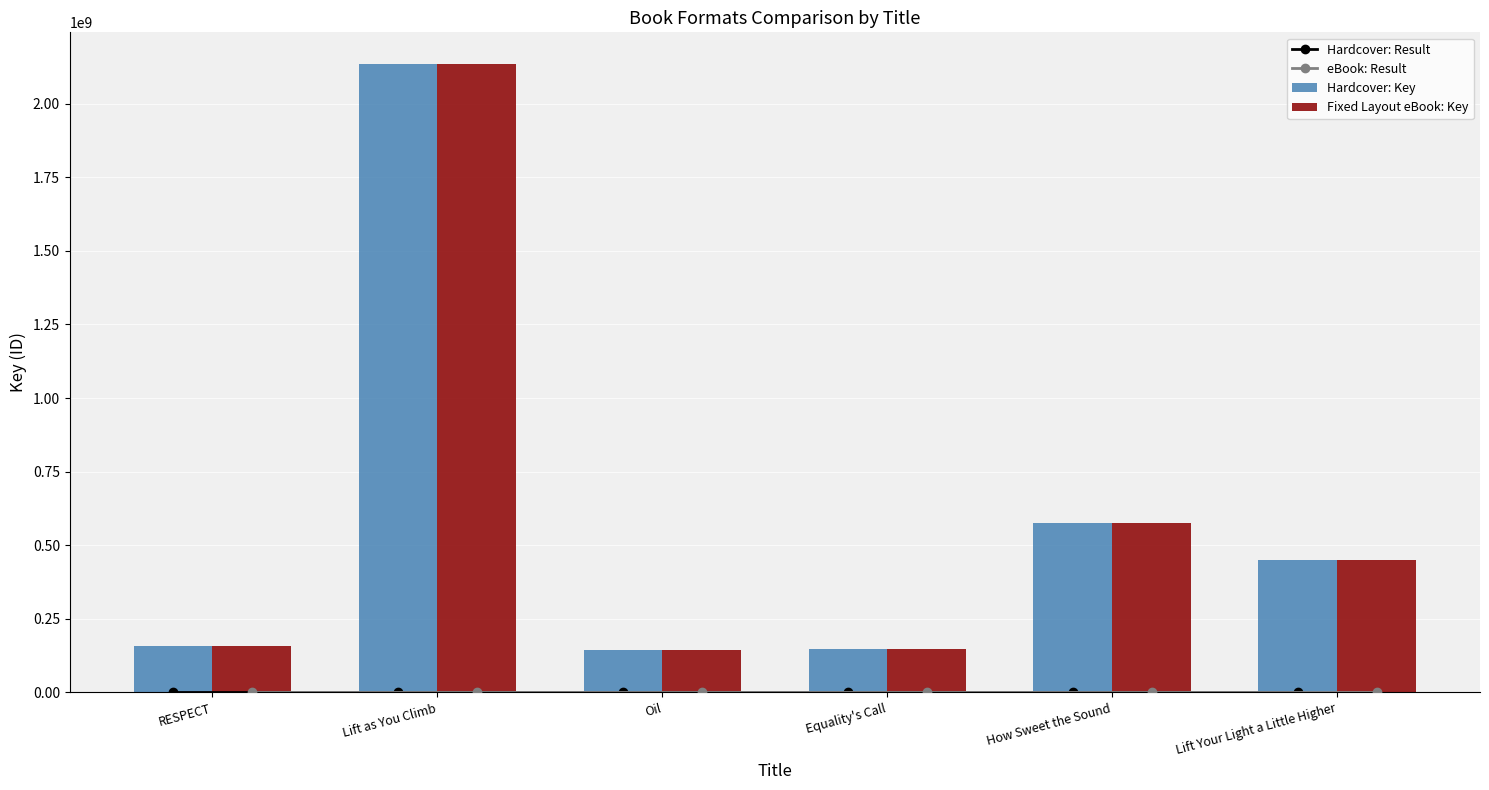

List the series in order of their peak value, highest first.

Hardcover: Key, Fixed Layout eBook: Key, Hardcover: Result, eBook: Result